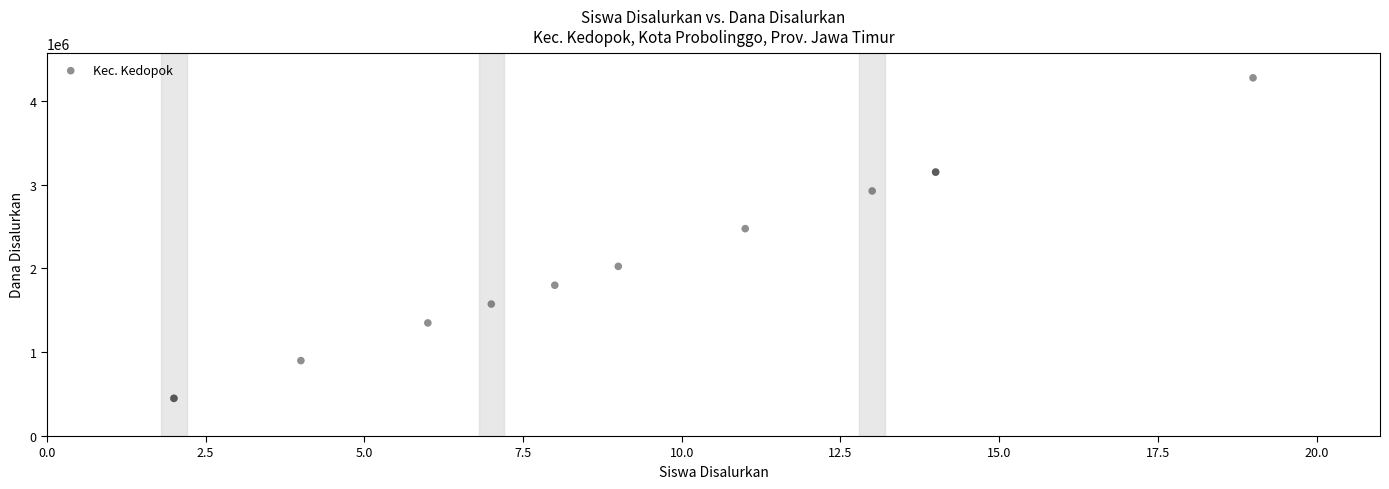

What Y value in the scatter plot is closest to 2362500?

2475000